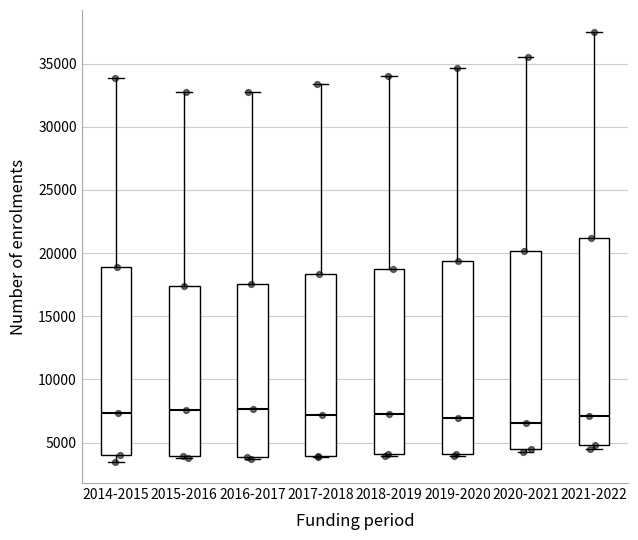

Where is the upper edge of the box for 2017-2018 on the y-axis? The values are not printed on the chart, so give them approximately, as read against the axis.

18500